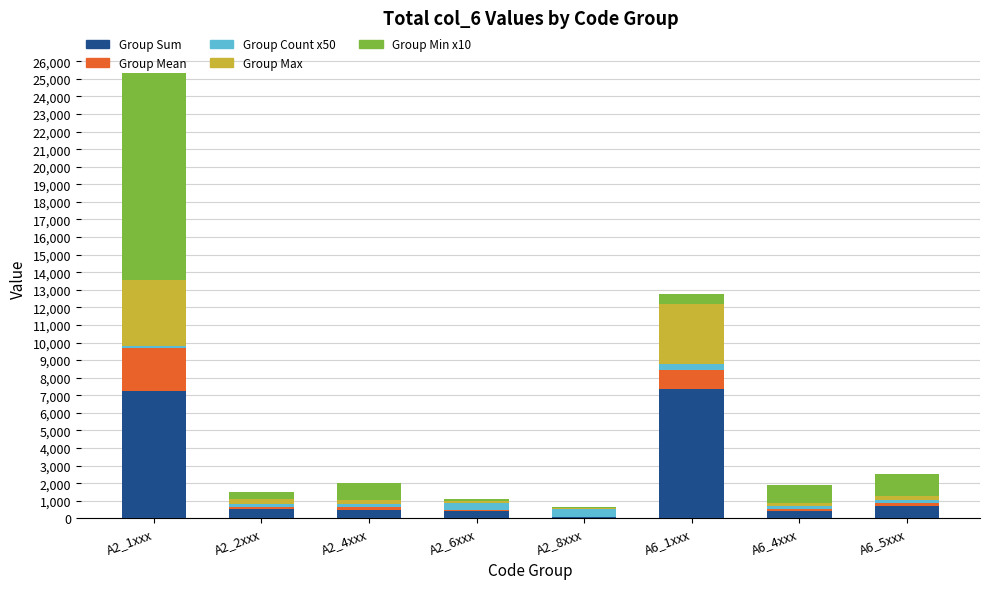

What is the maximum value for Group Sum?

7379